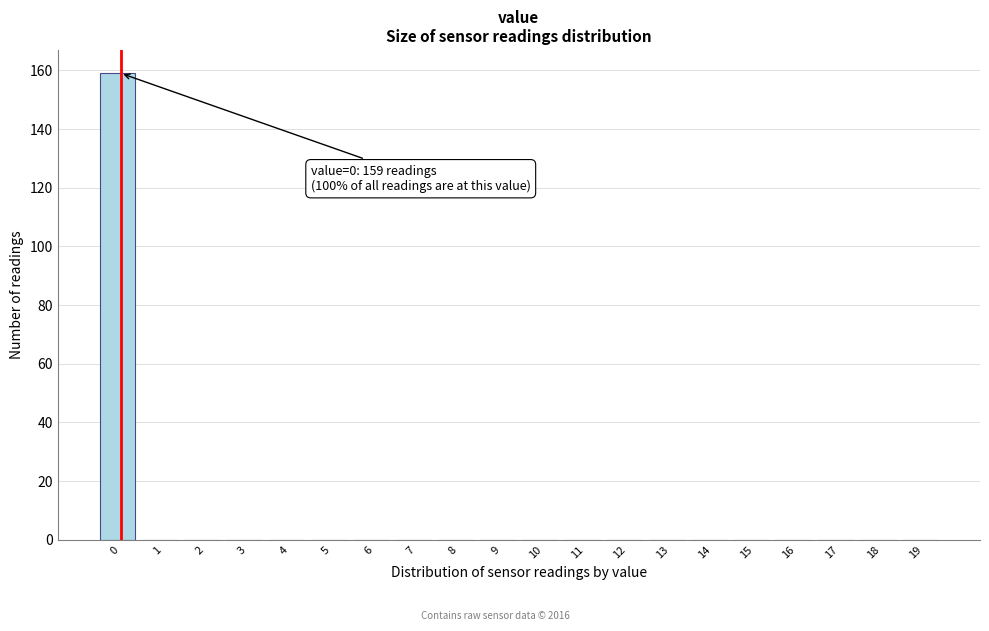

Reading right to left, what are all the values shown in this chart?

19=0	18=0	17=0	16=0	15=0	14=0	13=0	12=0	11=0	10=0	9=0	8=0	7=0	6=0	5=0	4=0	3=0	2=0	1=0	0=159